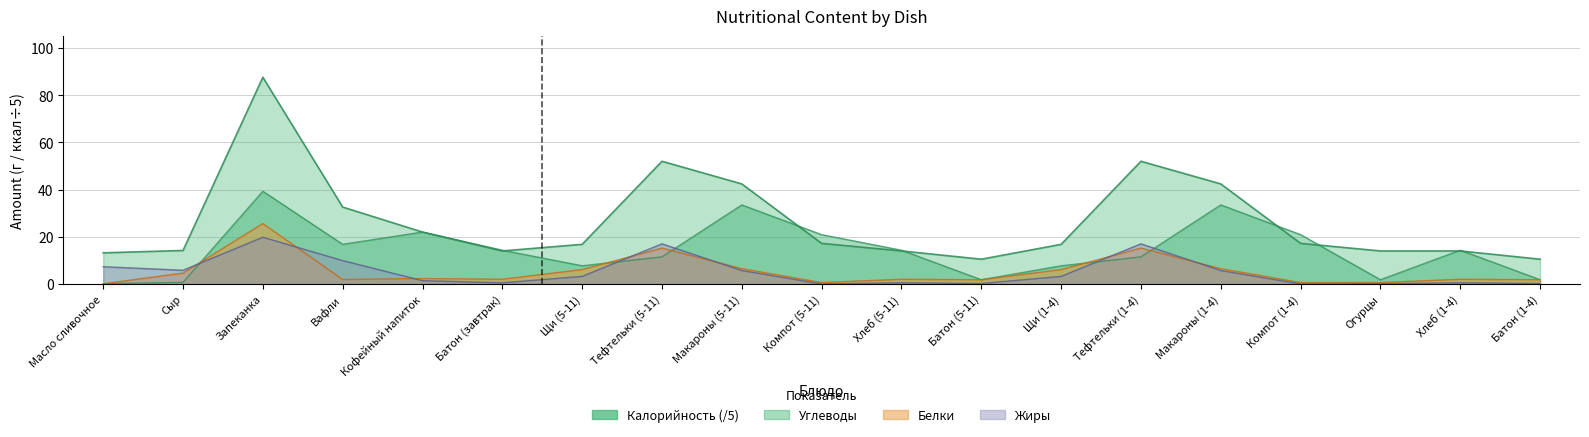

What is the difference between the Белки values at Кофейный напиток and Тефтельки (5-11)?

12.9